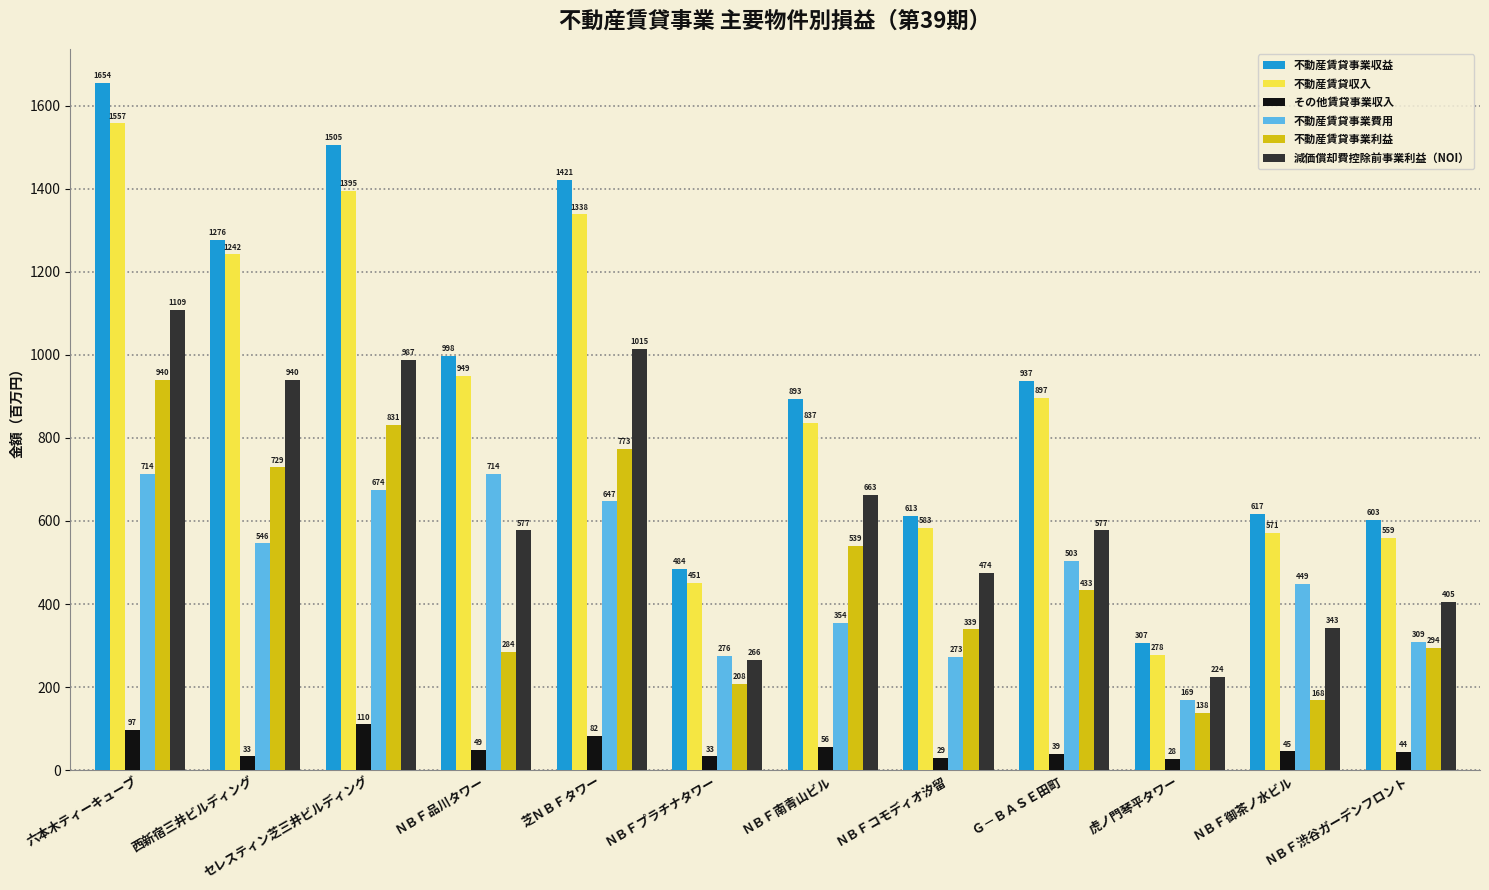

The value of 不動産賃貸事業収益 at ＮＢＦコモディオ汐留 is 186. True or false?

False